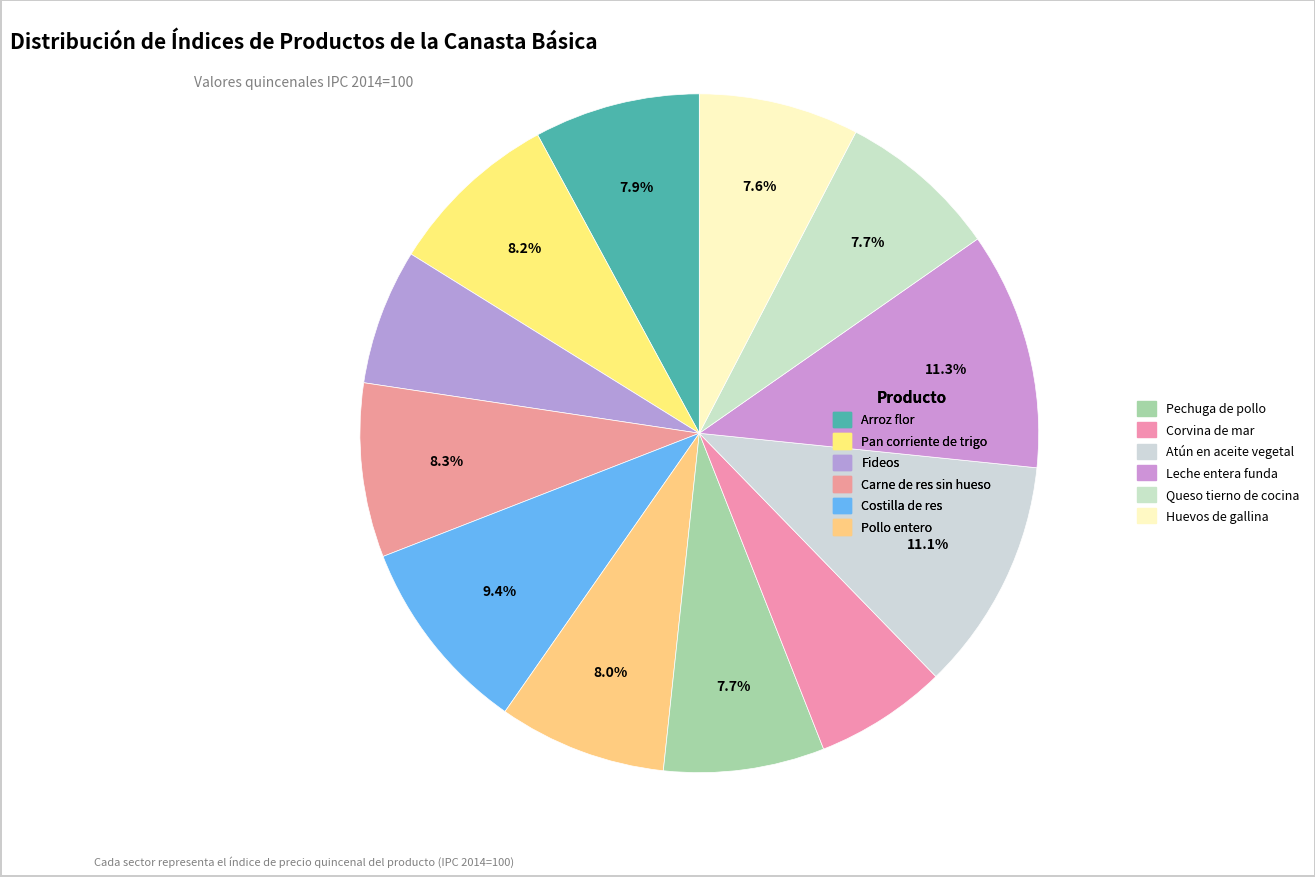

What percentage is the Huevos de gallina slice, to the nearest percent?

8%